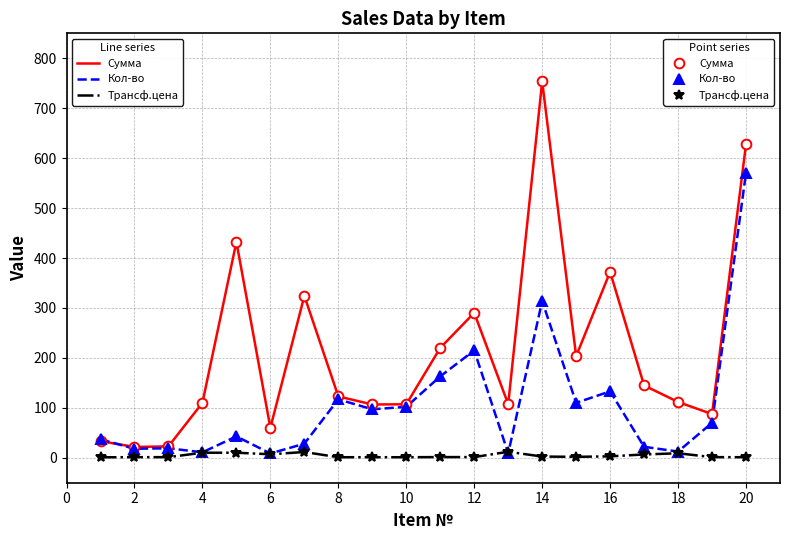

Reading right to left, extract all data points from this chart.

Сумма (line): 628.1	87.5	111.7	144.8	372.4	203.5	753.6	107.2	290.2	220.1	107.1	106.7	122.8	324.2	60.0	432.4	110.0	22.8	21.6	33.3
Кол-во (line): 571.0	70.0	12.4	21.9	133.0	110.0	314.0	8.9	215.0	163.0	102.0	97.0	117.0	28.2	8.6	42.8	10.9	19.0	18.0	37.0
Трансф.цена (line): 1.1	1.2	9.0	6.6	2.8	1.9	2.4	12.0	1.4	1.4	1.1	1.1	1.1	11.5	7.0	10.1	10.1	1.2	1.2	0.9
Сумма (points): 628.1	87.5	111.7	144.8	372.4	203.5	753.6	107.2	290.2	220.1	107.1	106.7	122.8	324.2	60.0	432.4	110.0	22.8	21.6	33.3
Кол-во (points): 571.0	70.0	12.4	21.9	133.0	110.0	314.0	8.9	215.0	163.0	102.0	97.0	117.0	28.2	8.6	42.8	10.9	19.0	18.0	37.0
Трансф.цена (points): 1.1	1.2	9.0	6.6	2.8	1.9	2.4	12.0	1.4	1.4	1.1	1.1	1.1	11.5	7.0	10.1	10.1	1.2	1.2	0.9